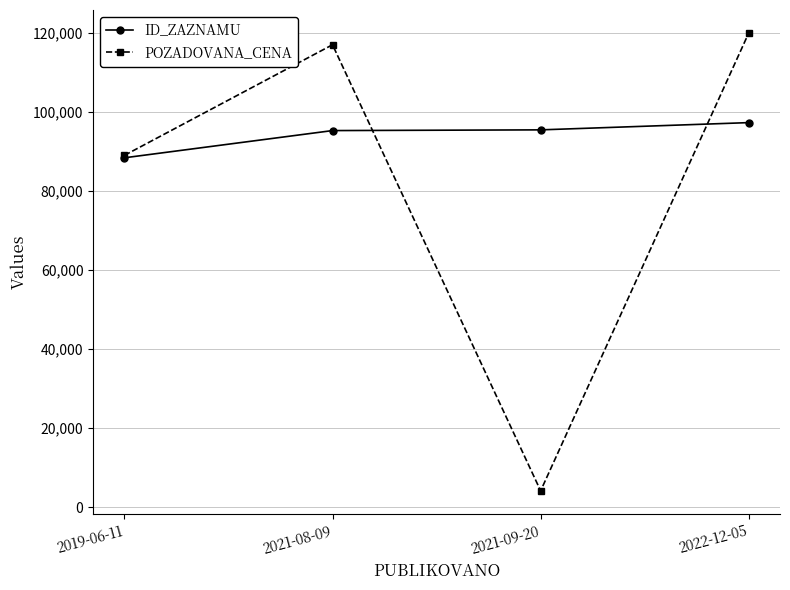

What is the value of the POZADOVANA_CENA point at the 4th from the left?

120000